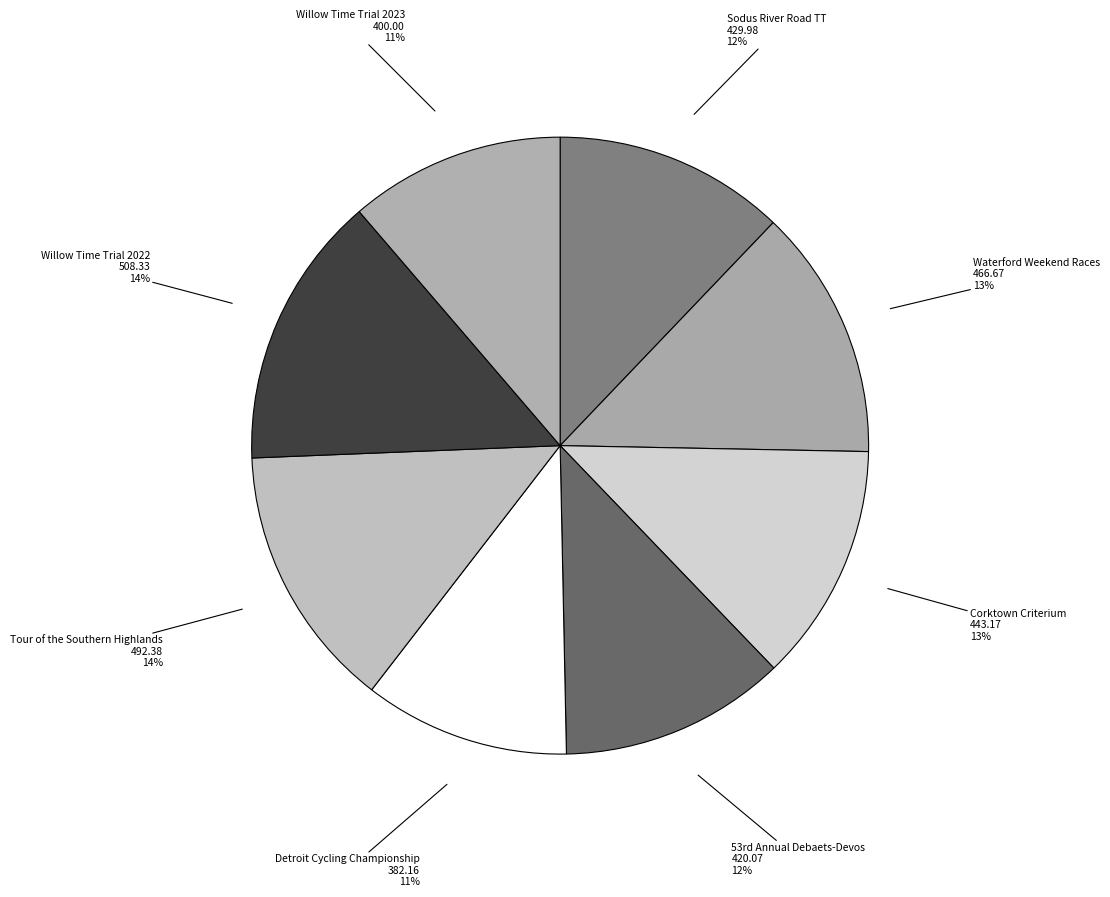

Count the number of slices in the pie.

8